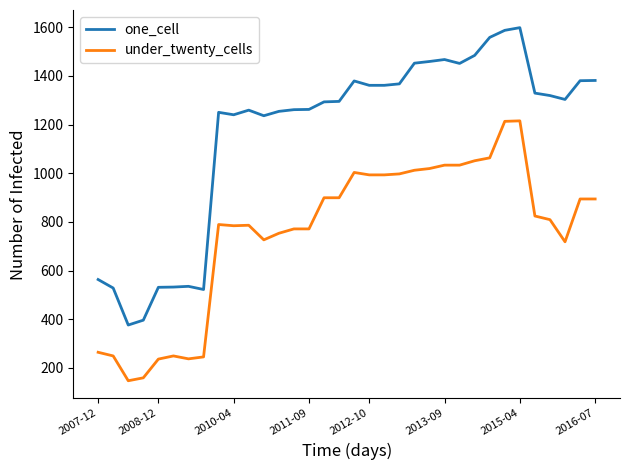

What is the sum of all under_twenty_cells values?

25728